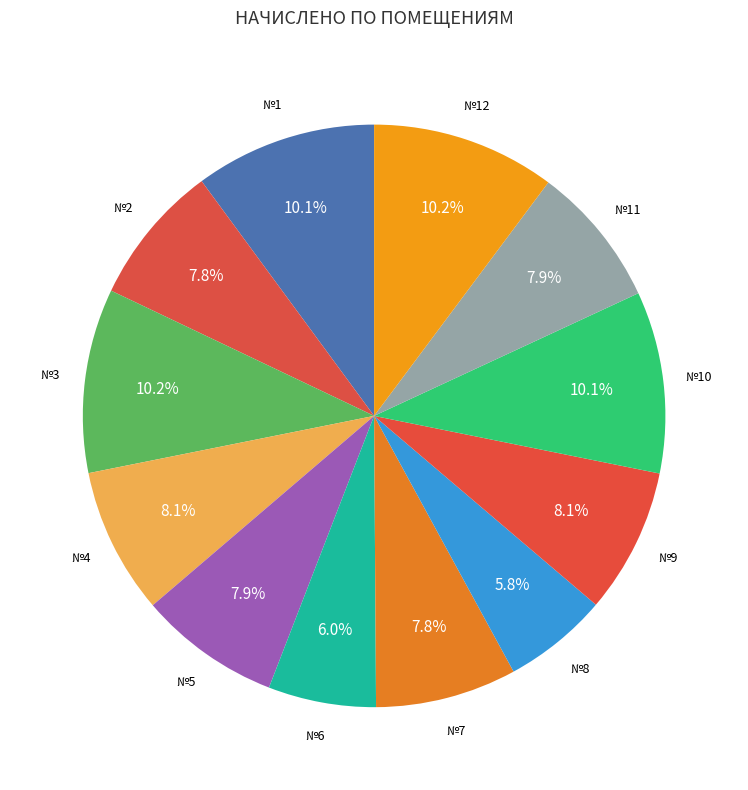

Rank the categories by value from highest to lowest.

3, 12, 1, 10, 4, 9, 11, 5, 2, 7, 6, 8